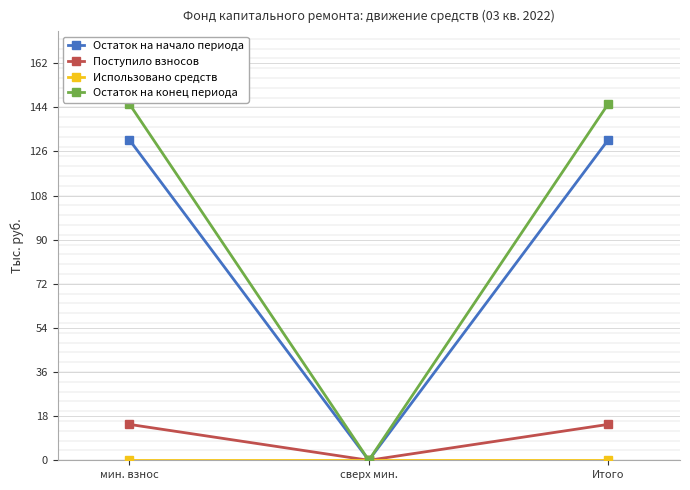

Rank the series by their maximum value, from highest to lowest.

Остаток на конец периода, Остаток на начало периода, Поступило взносов, Использовано средств